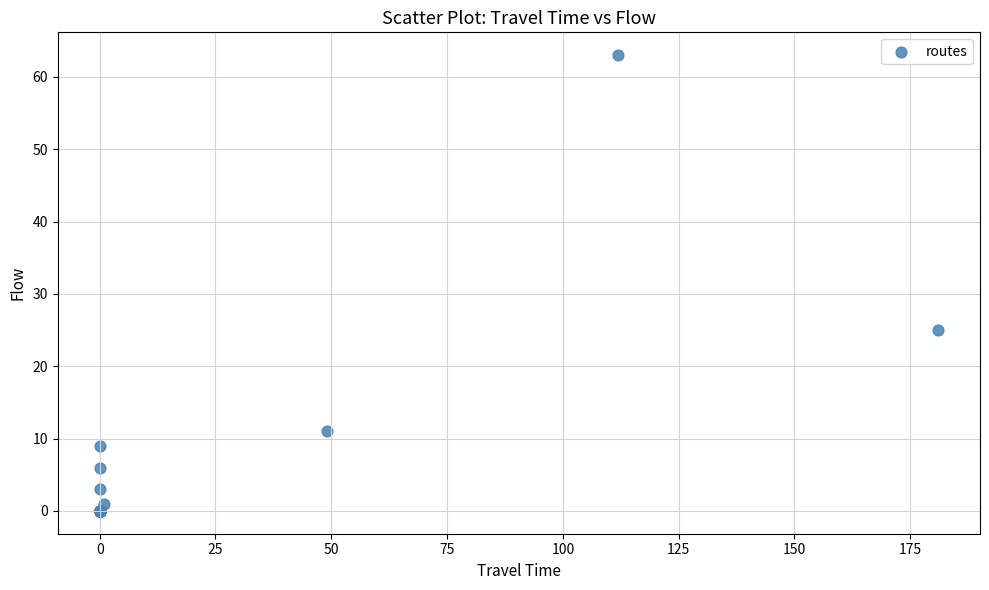

What Y value in the scatter plot is closest to 31?

25